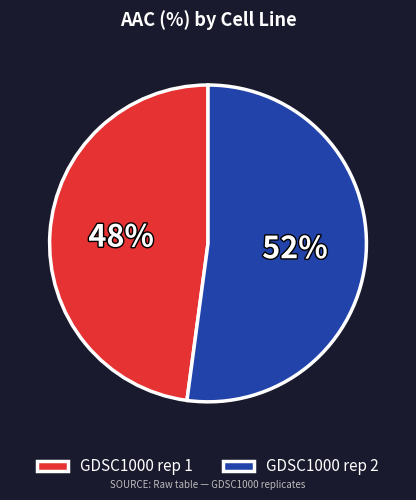

Do GDSC1000 rep 2 and GDSC1000 rep 1 together represent more than half of the pie?

Yes